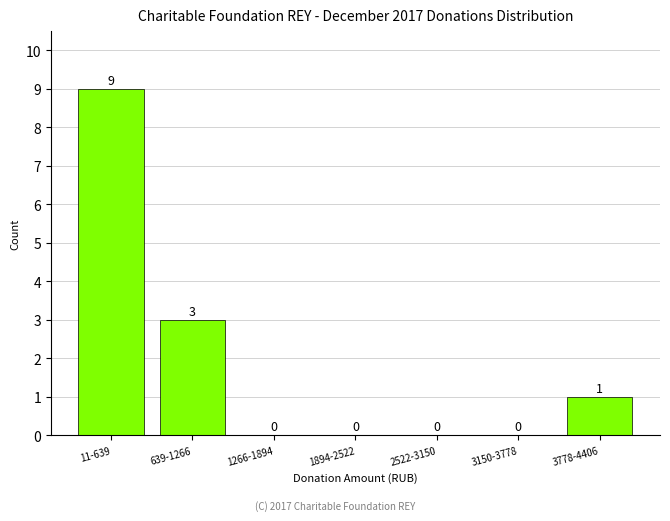

Reading left to right, what are all the values shown in this chart?

11-639=9	639-1266=3	1266-1894=0	1894-2522=0	2522-3150=0	3150-3778=0	3778-4406=1